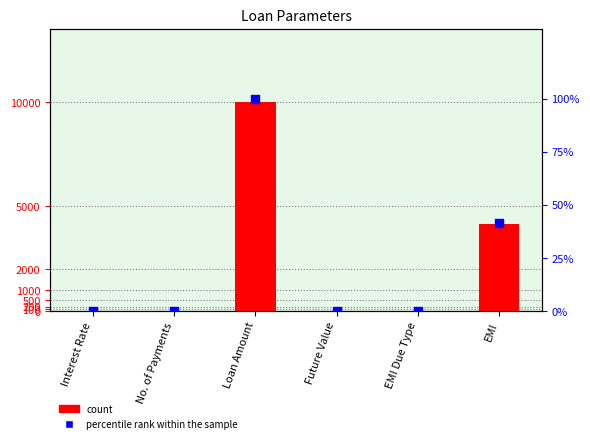

Which series has the largest Y range (max minus min)?

Value